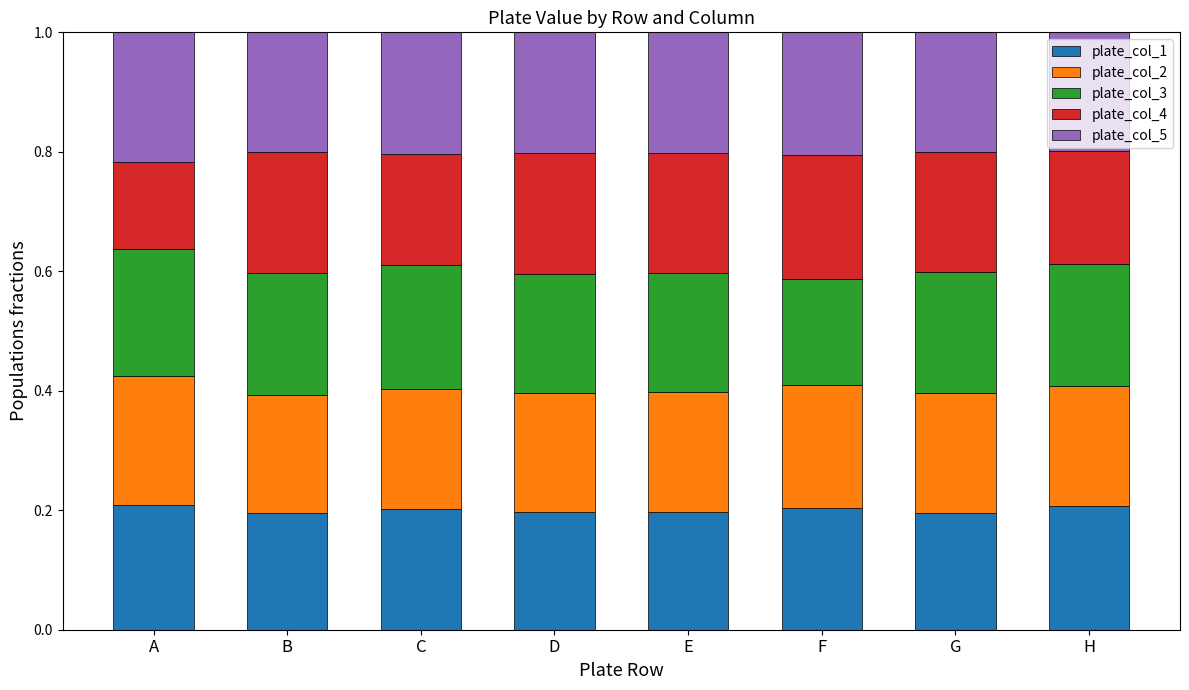

How many categories are shown in the chart?

8